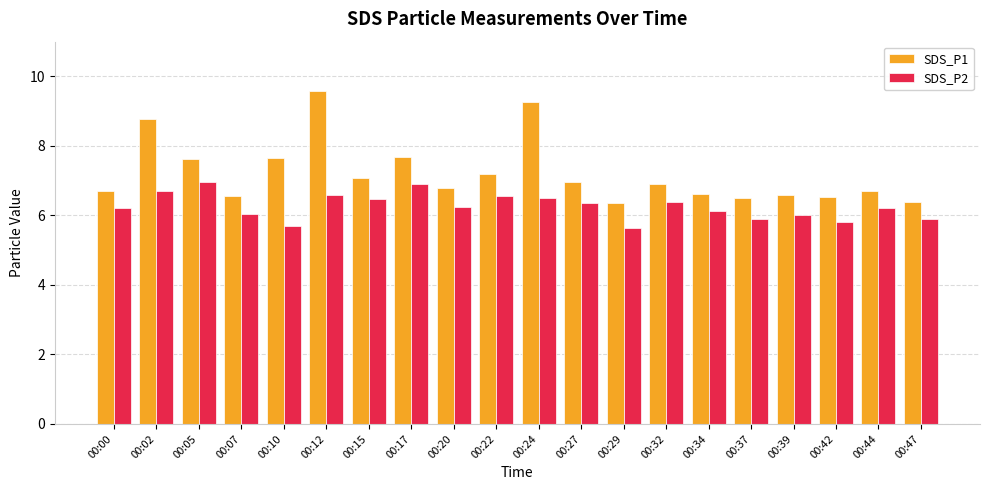

What is the value of the SDS_P1 bar at the 1st from the left?

6.7